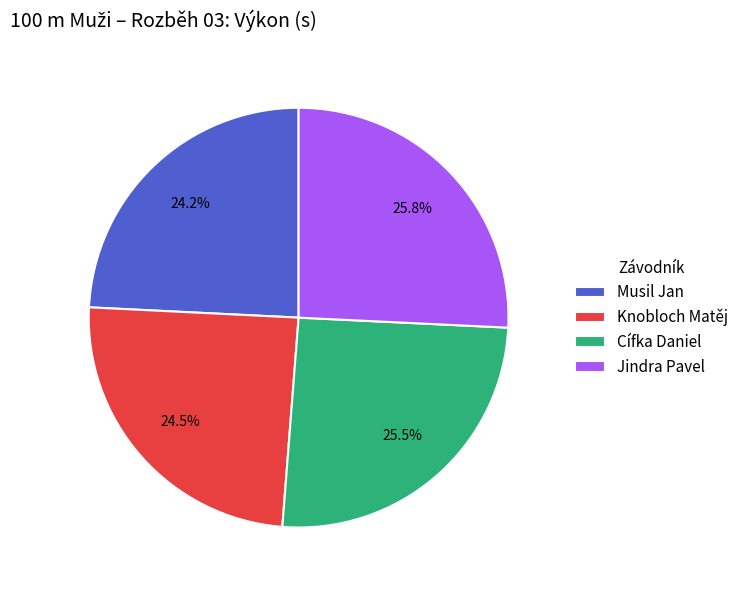

Is there any slice that represents more than half of the pie?

No